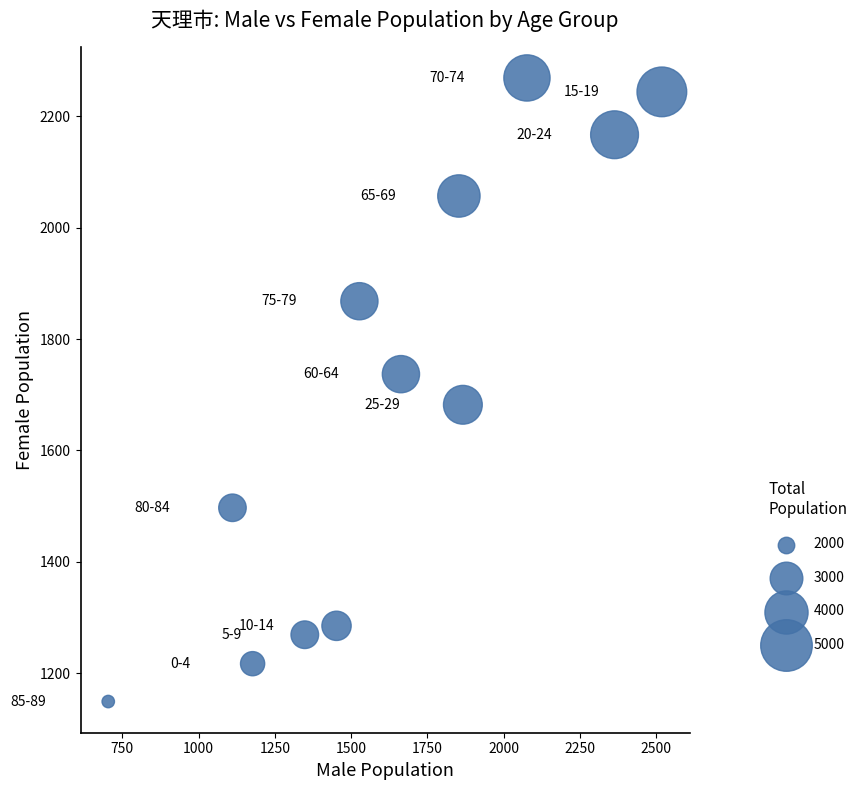

What is the average X value?

1638